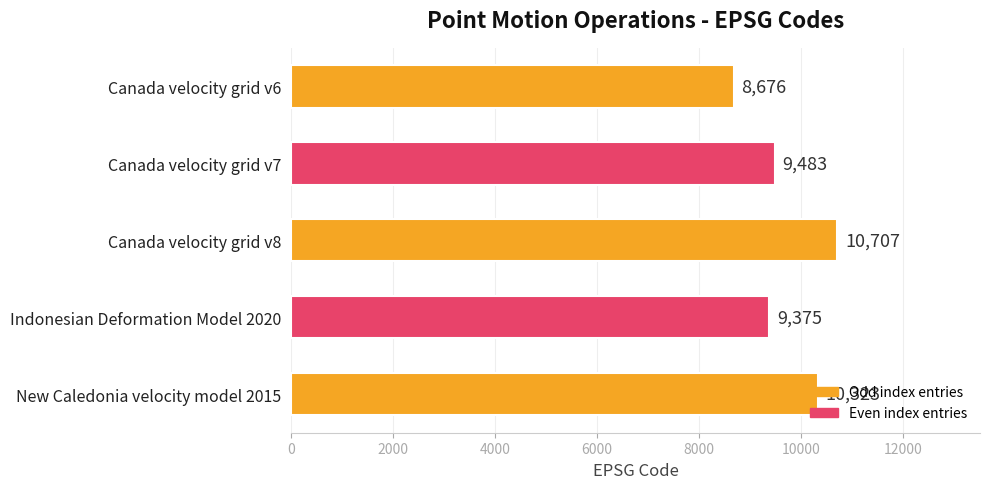

Does the chart contain any negative values?

No